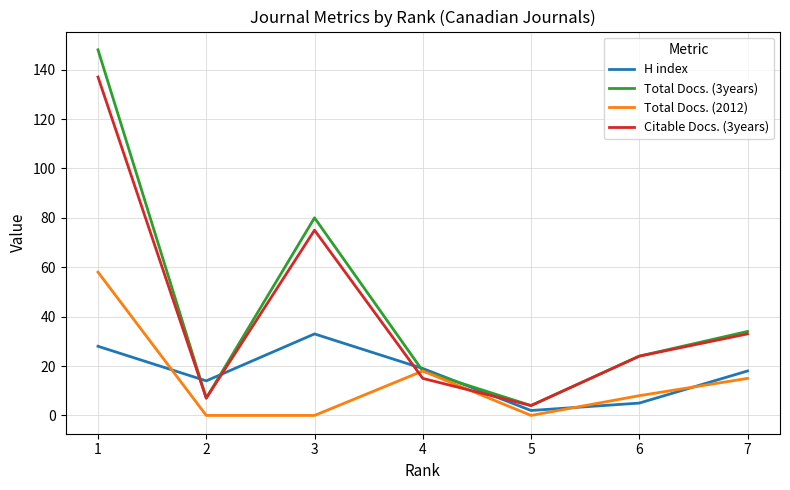

Where do Citable Docs. (3years) and H index first cross each other?

1 and 2